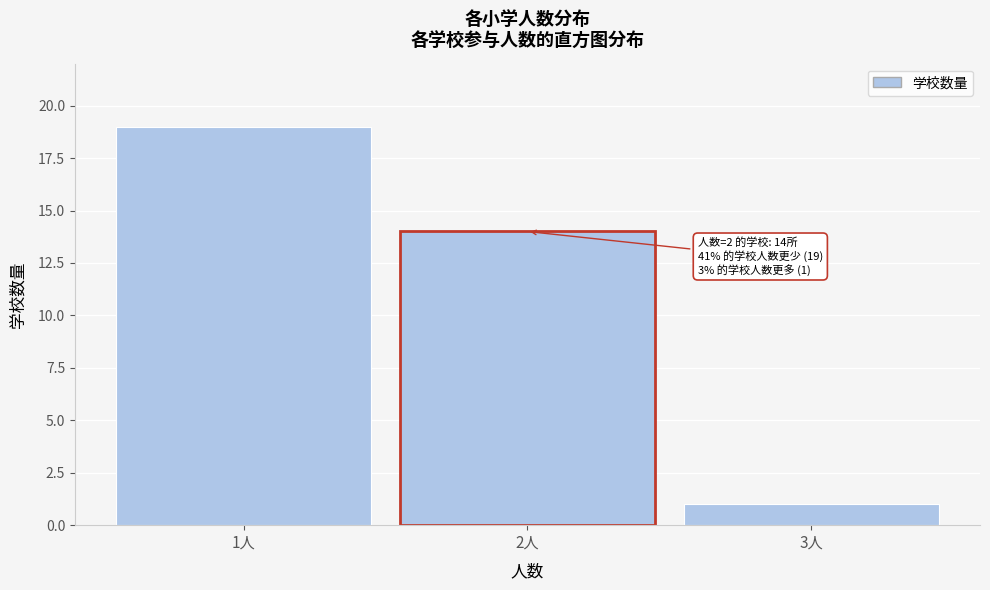

Over which range of the x-axis is the bar tallest?

0.5 to 1.5